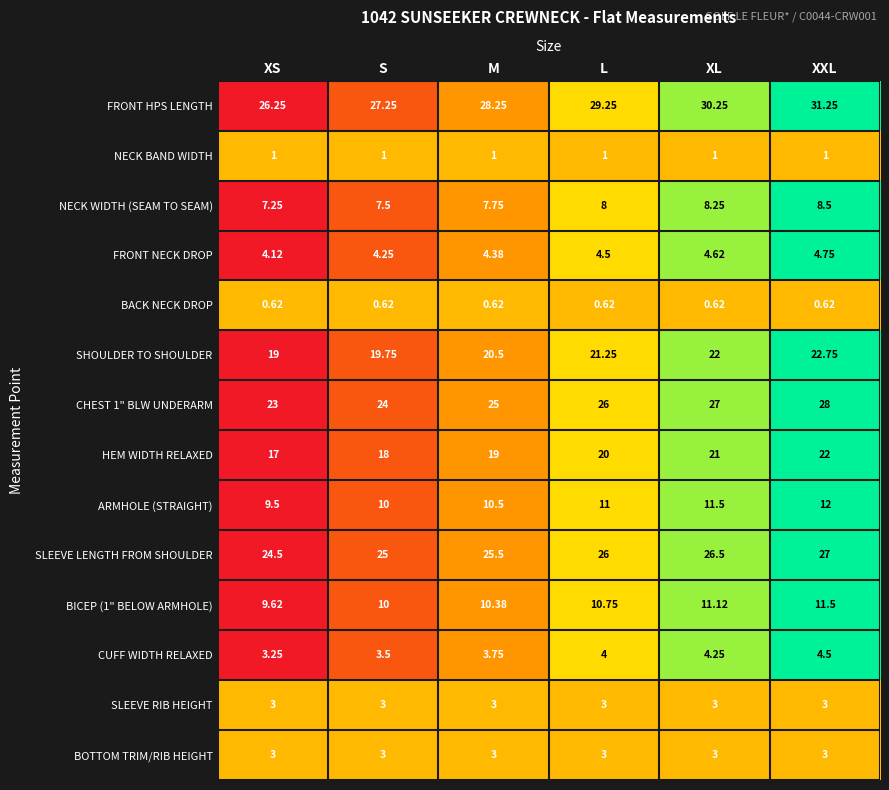

Which category has the highest value across all series?

XXL